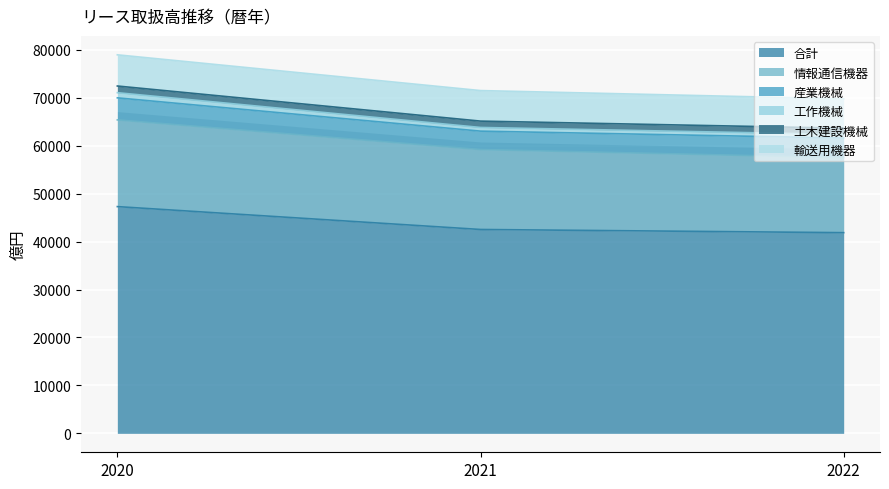

Is it true that 合計 equals 24373 at 2021?

False